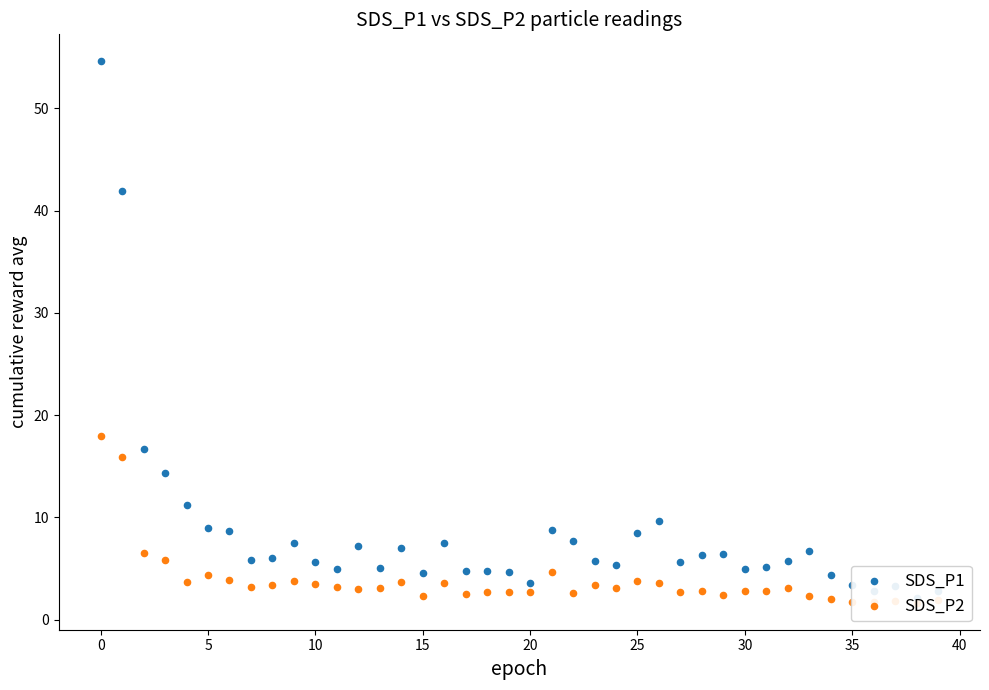

Which series contains the lowest Y value?

SDS_P2